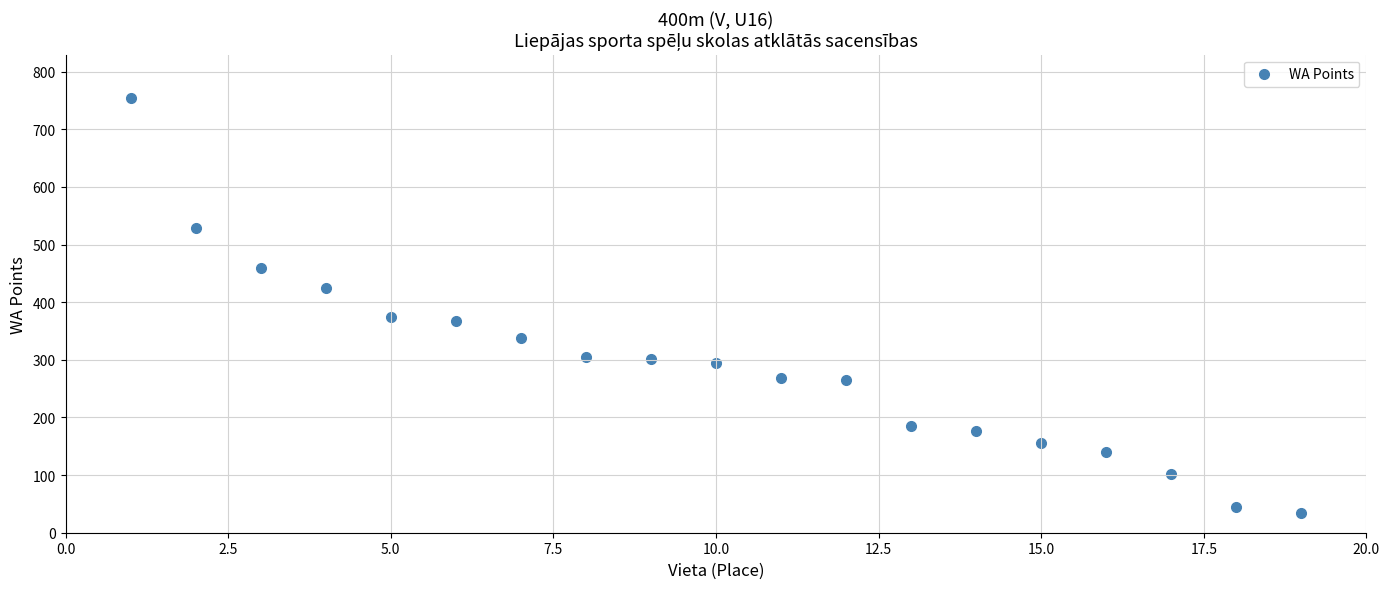

What is the range of X values (max minus min)?

18